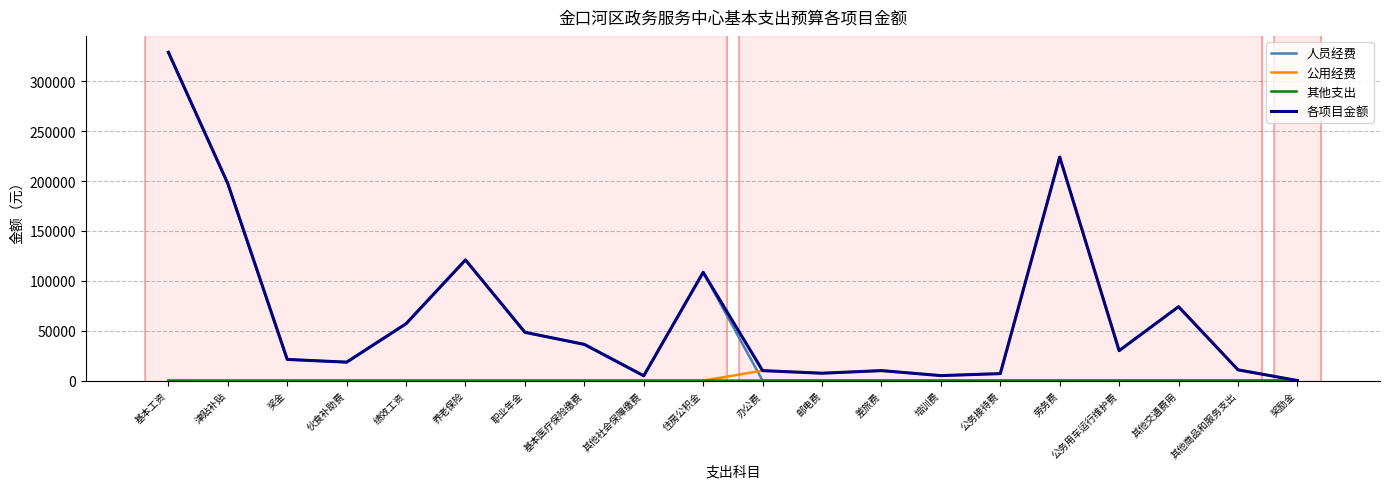

True or false: 公用经费 has a value of 0 at 绩效工资.

True